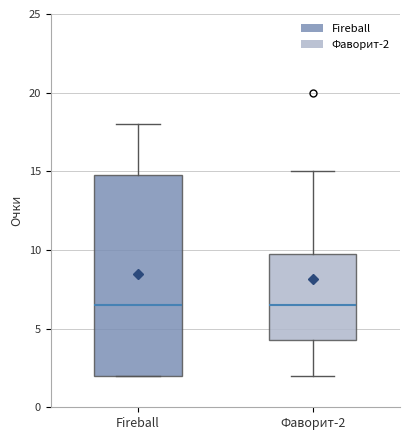

Comparing the boxes themselves (not the whiskers), which one is the tallest?

Fireball